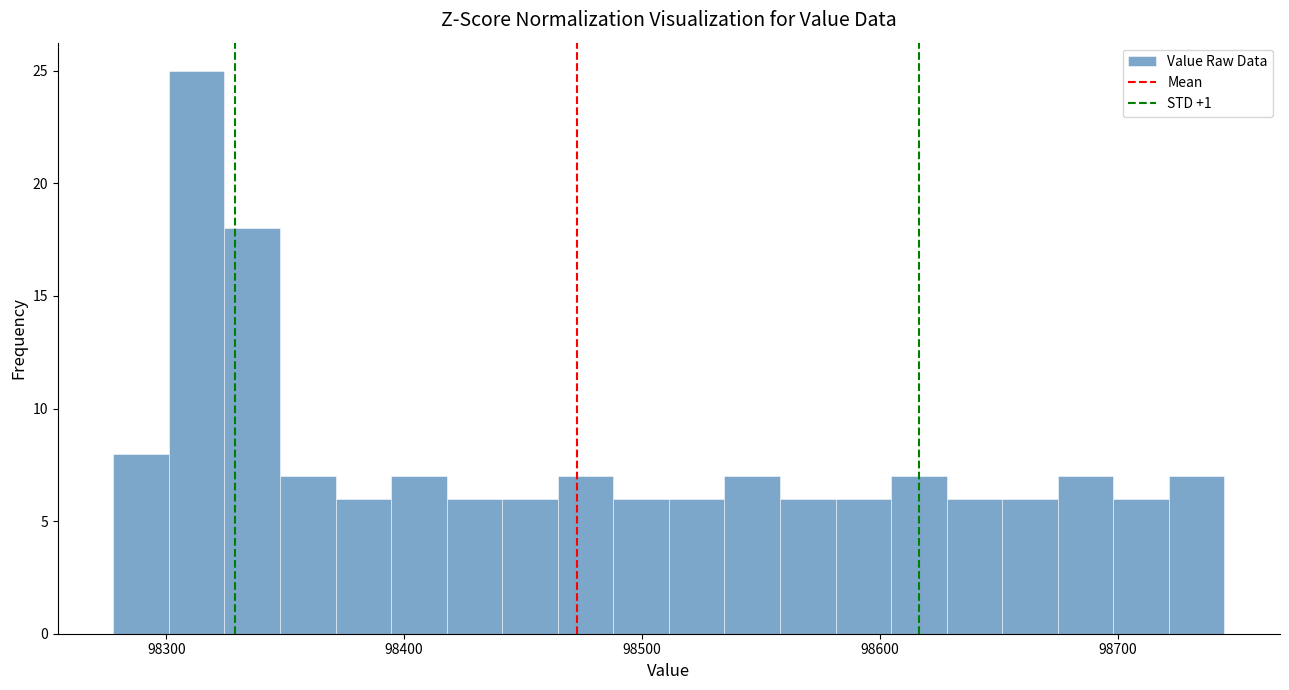

Read against the x-axis, roughly where is the centre of the tallest bar?

98310